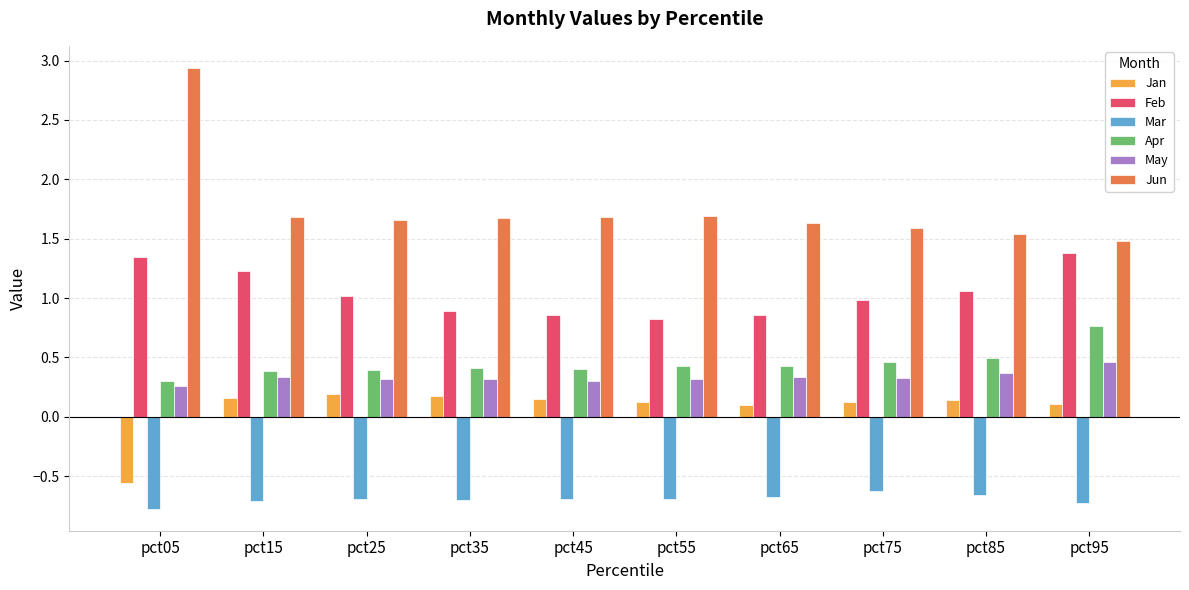

How many bars are there in each group?

6